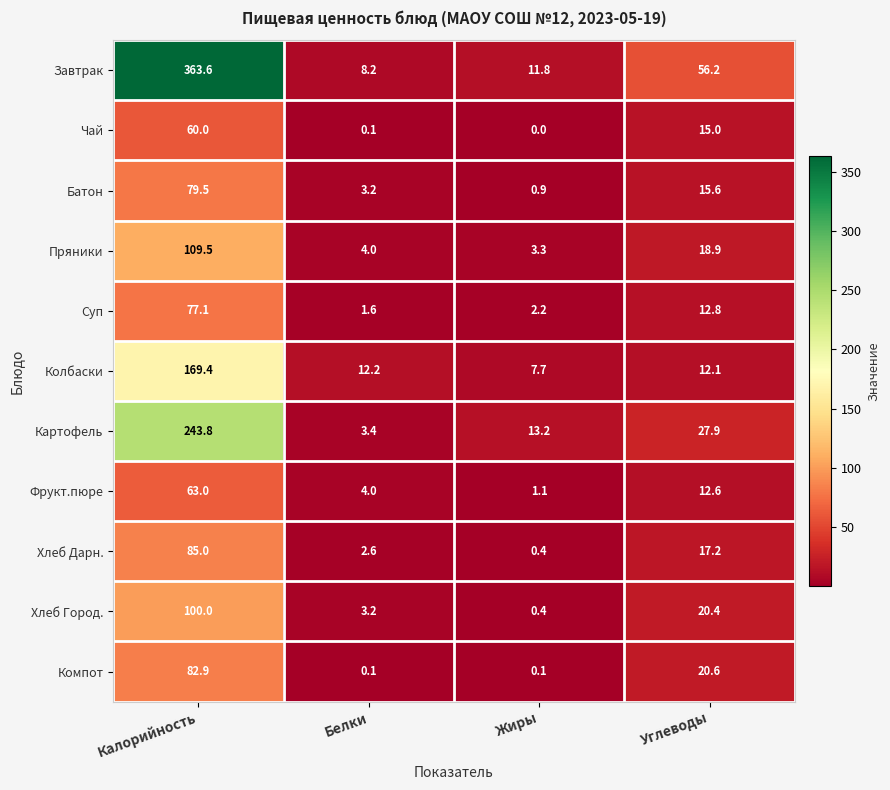

What is the average value of the Батон series?

24.8